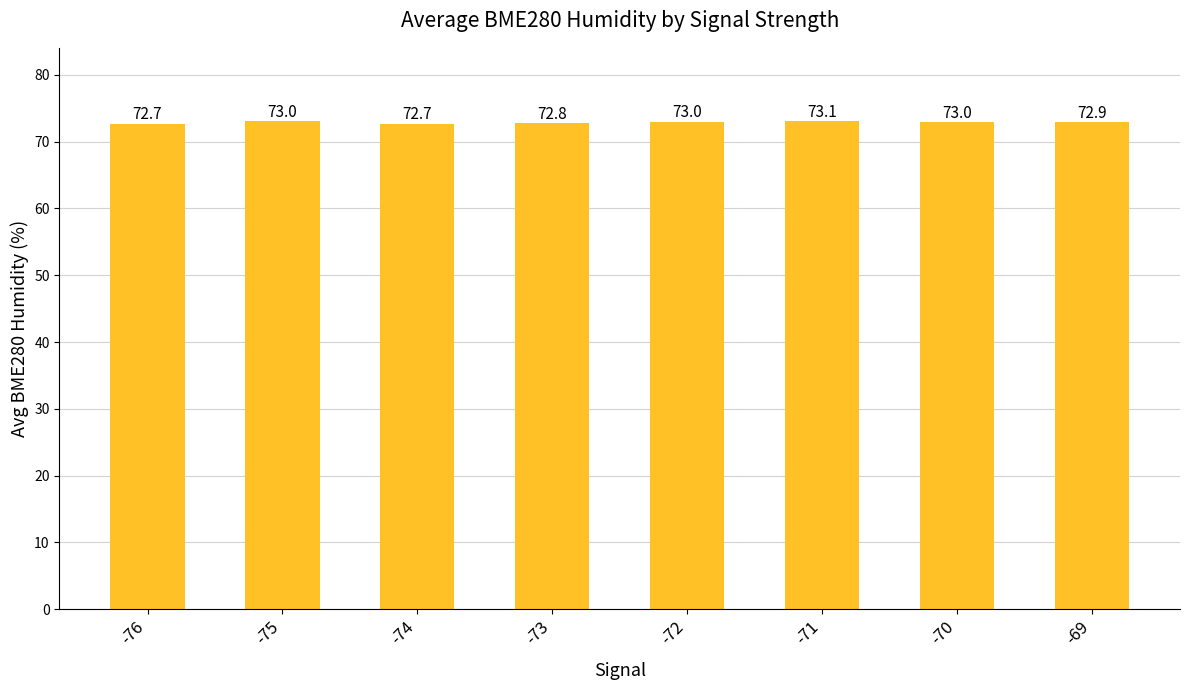

Which has a higher value, -70 or -76?

-70